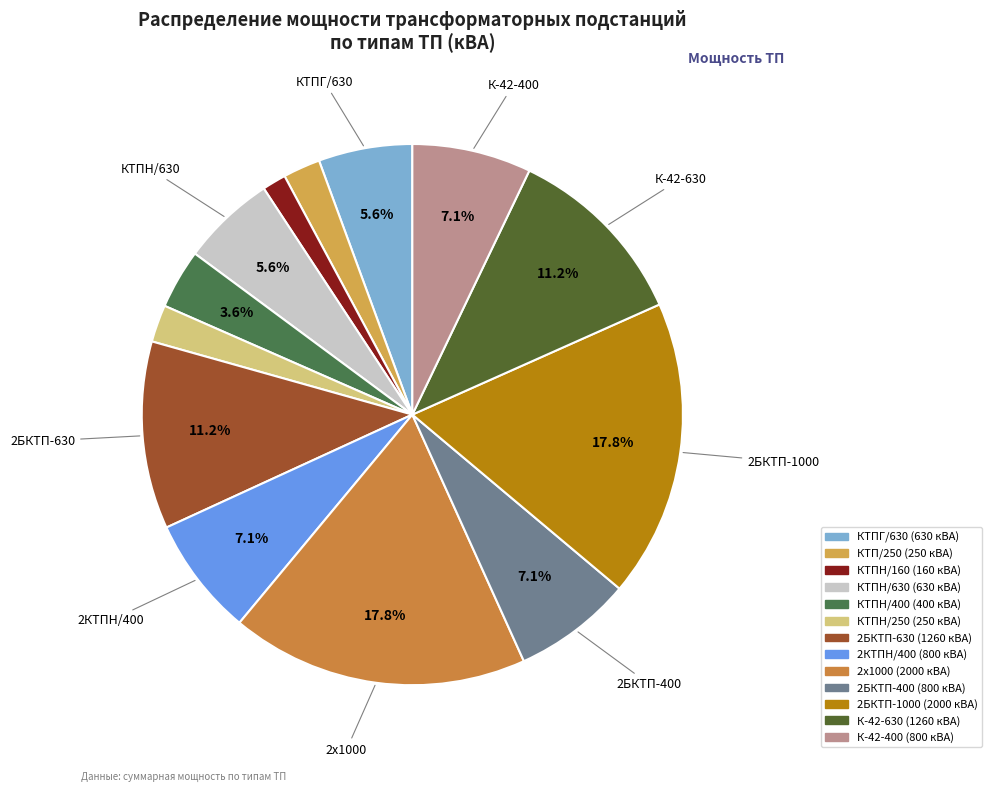

To the nearest percent, what is the difference between the КТПН/160 and К-42-630 slice percentages?

10%